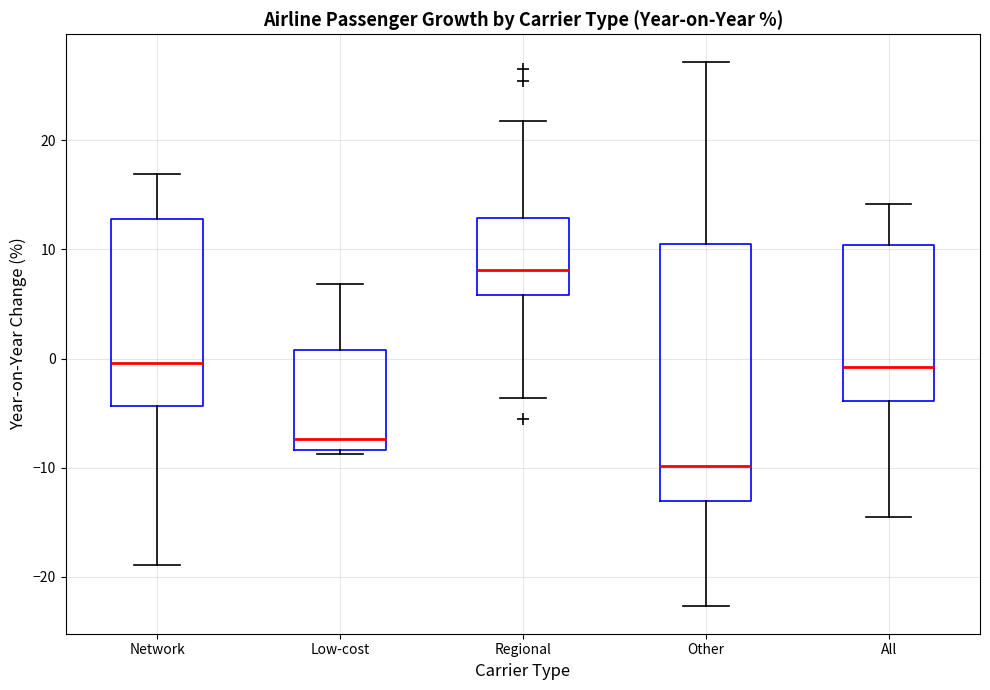

Reading left to right, transcribe this box plot: for each box, give where its median line is, the range the box spans, and where its two whiskers end, as read against the y-axis. The values are not printed on the chart, so give them approximately, as read against the axis.

Network: median 0, box -4 to 13, whiskers -19 to 17
Low-cost: median -7, box -8 to 1, whiskers -9 to 7
Regional: median 8, box 6 to 13, whiskers -4 to 22
Other: median -10, box -13 to 11, whiskers -23 to 27
All: median -1, box -4 to 10, whiskers -14 to 14